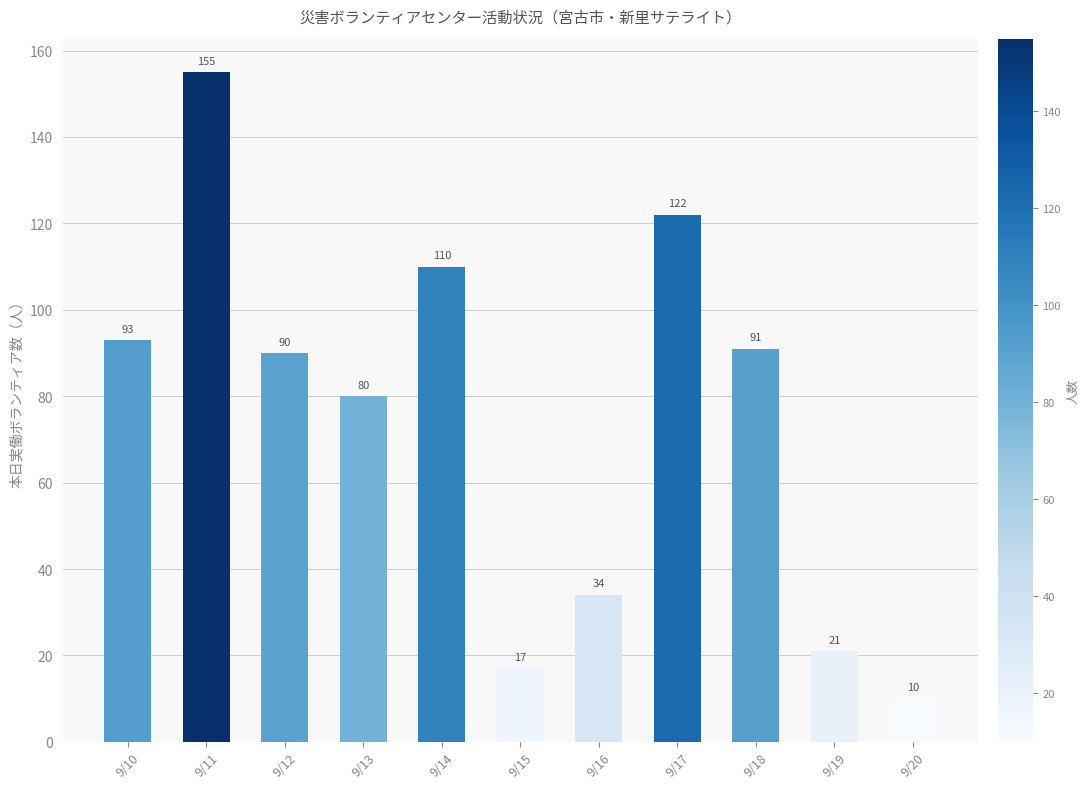

What is the difference between the second highest and minimum values?

112